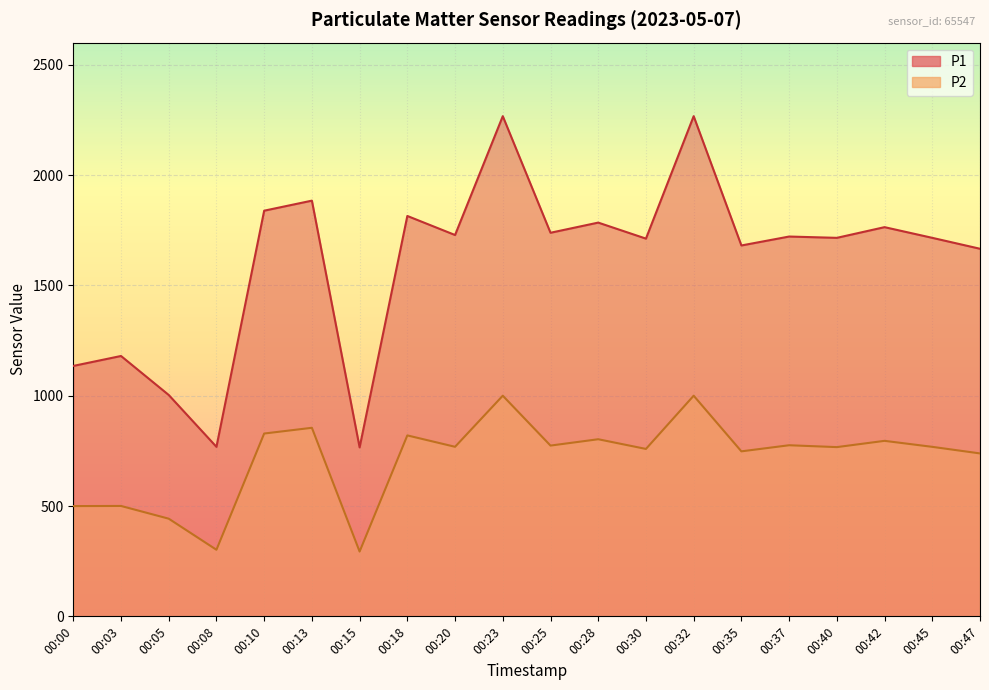

Read the P2 value at 00:37.

775.4